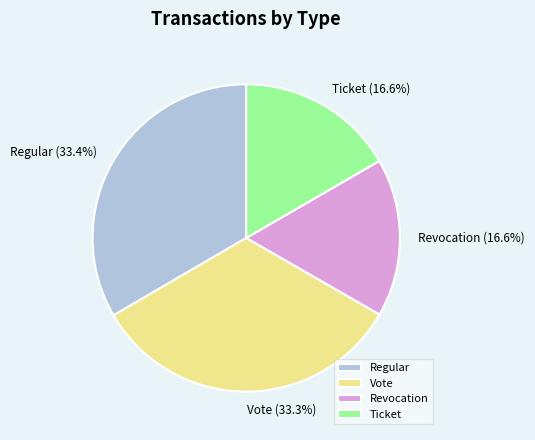

Is there a majority slice in this chart?

No